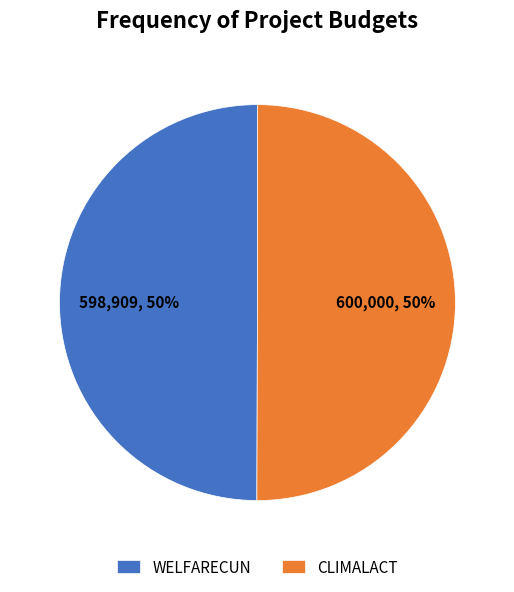

True or false: CLIMALACT accounts for 50% of the total.

True